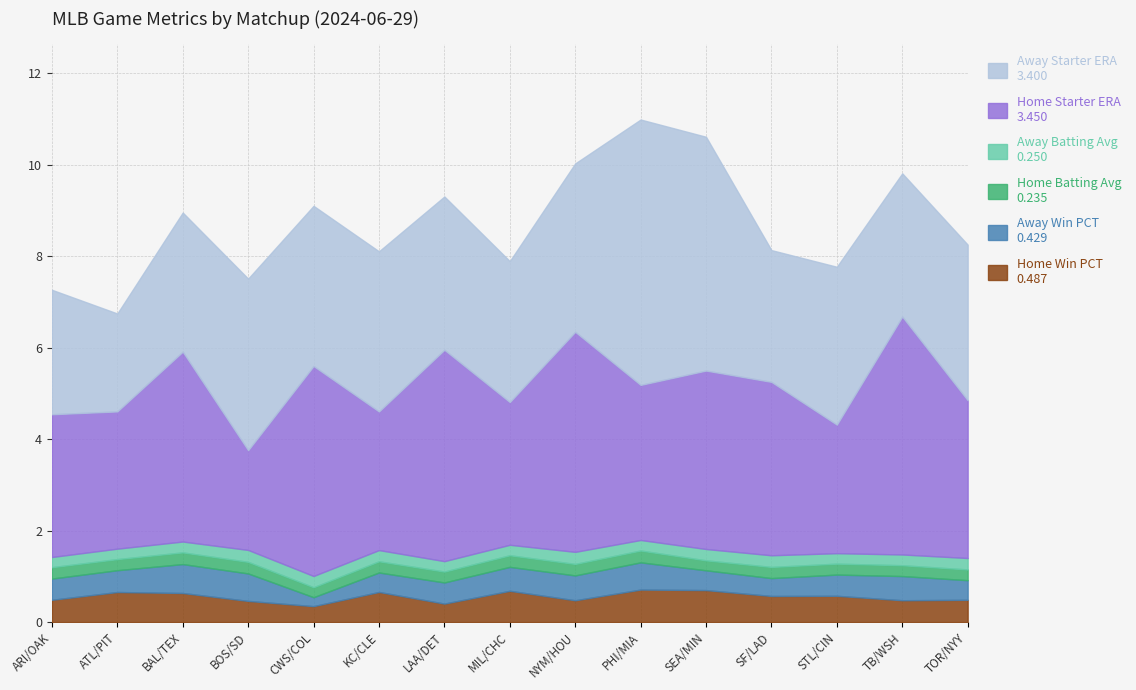

The Home Starter ERA series shows 0.8 at STL/CIN. True or false?

False